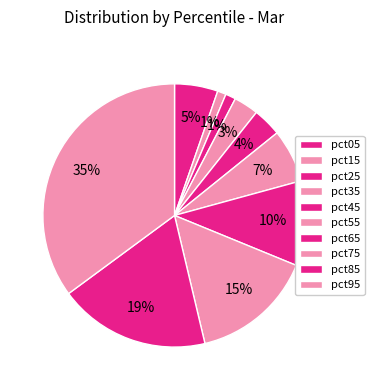

To the nearest percent, what is the difference between the pct65 and pct25 slice percentages?

9%